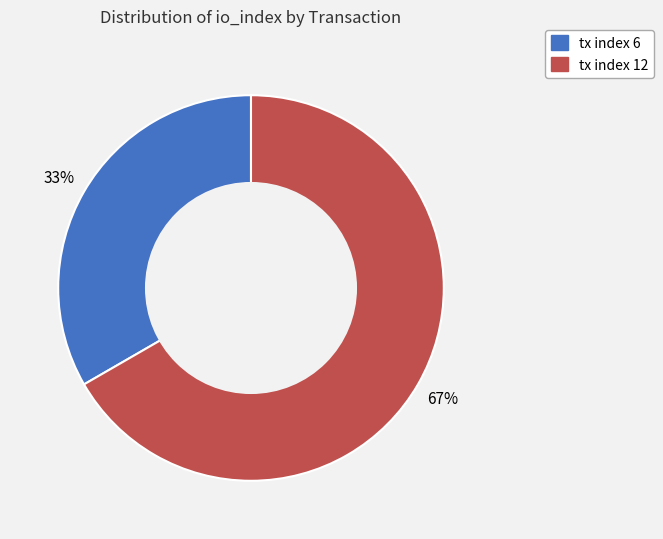

What percentage is the tx index 12 slice, to the nearest percent?

67%